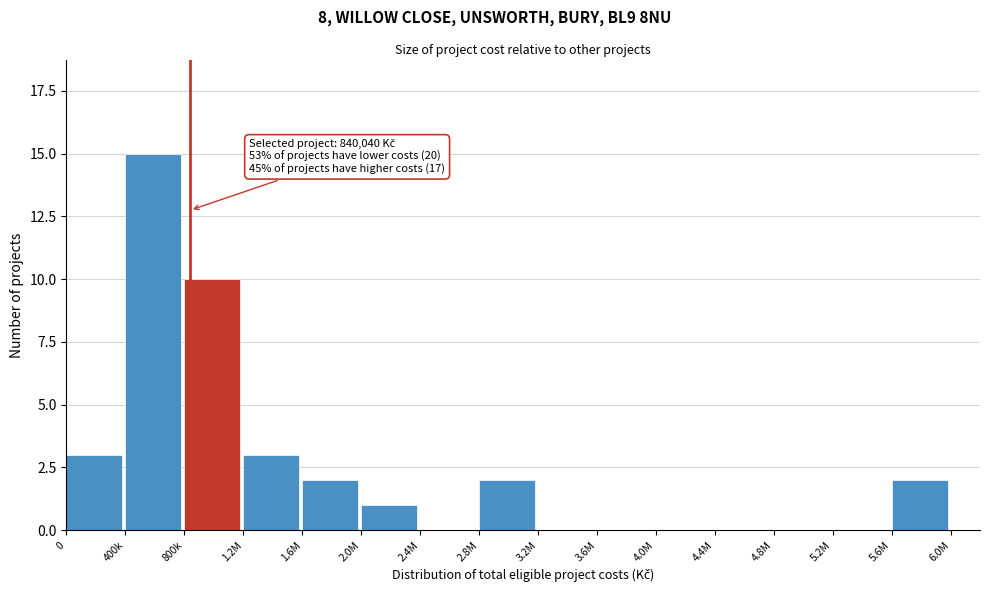

Reading left to right, what are all the values shown in this chart?

0=3	400k=15	800k=10	1.2M=3	1.6M=2	2.0M=1	2.4M=0	2.8M=2	3.2M=0	3.6M=0	4.0M=0	4.4M=0	4.8M=0	5.2M=0	5.6M=2	6.0M=0